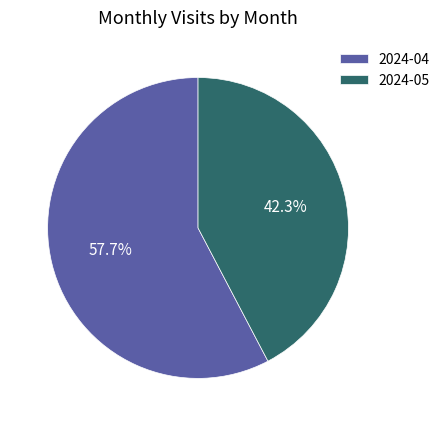

What percentage is the 2024-04 slice, to the nearest percent?

58%